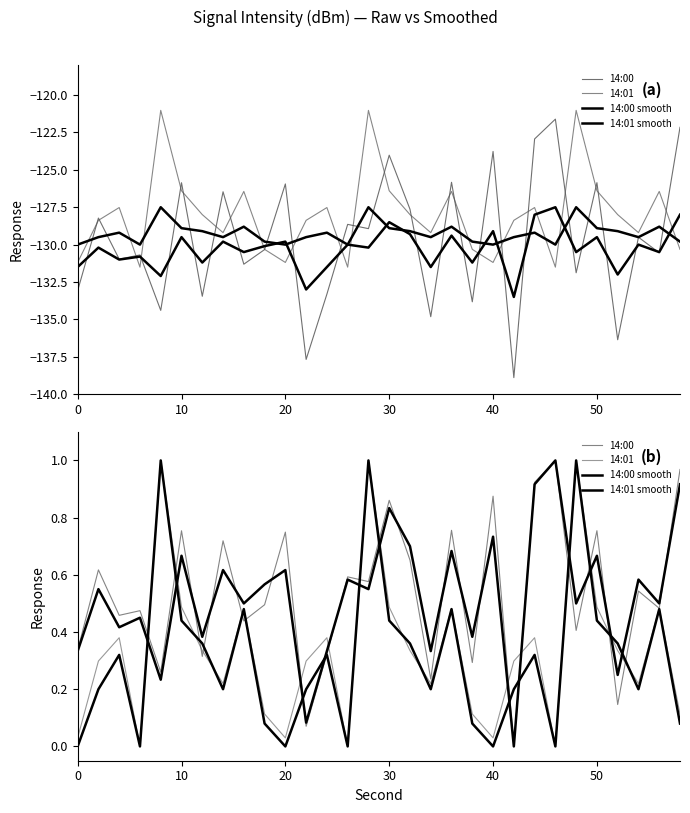

How many series are shown in this chart?

4